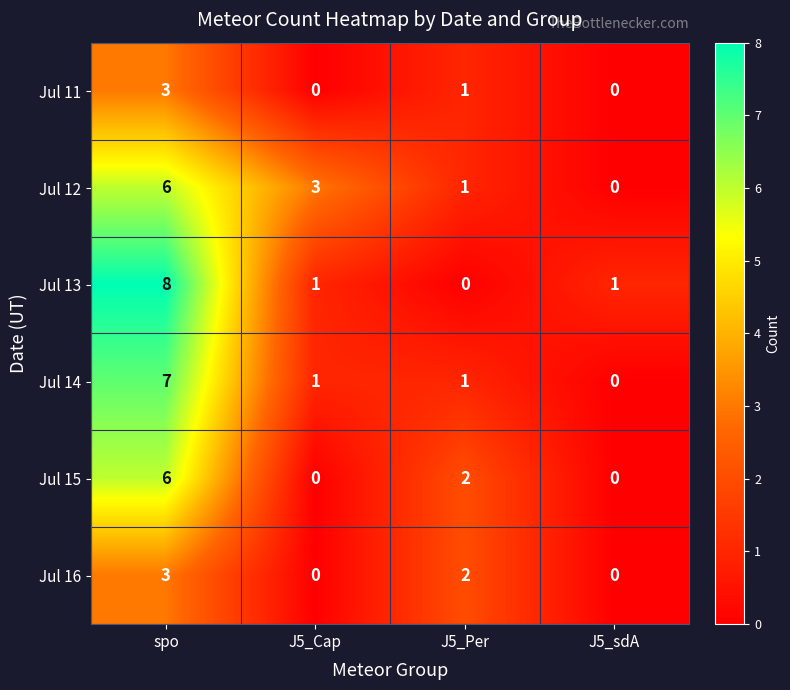

What is the difference between the maximum and minimum values in the Jul 15 series?

6